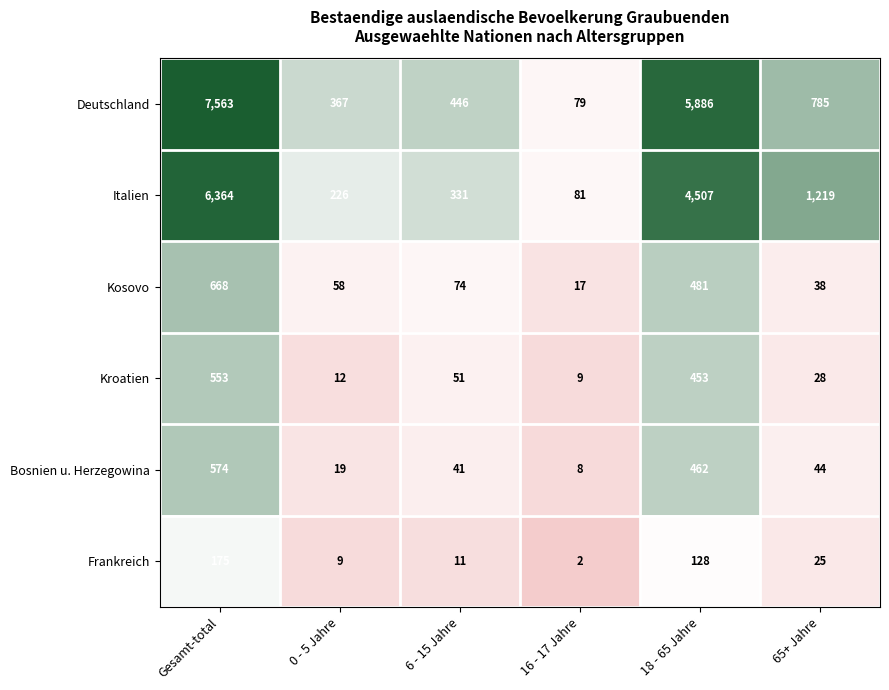

Which category has the highest value in the Italien series?

Gesamt-total